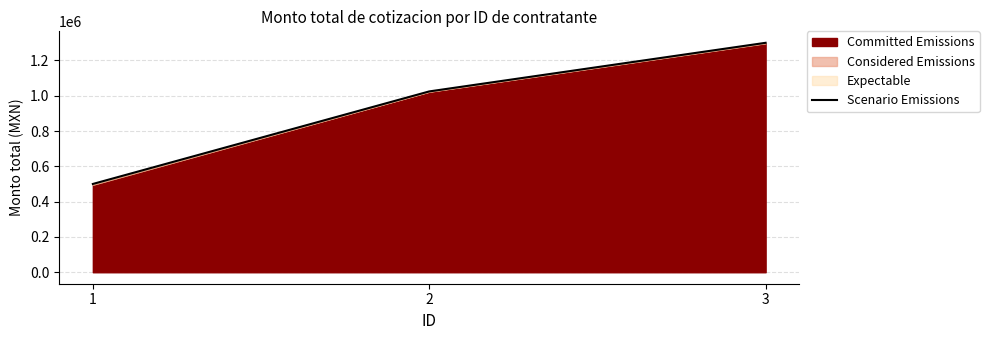

What is the value of the 2nd point from the left?

1024250.9